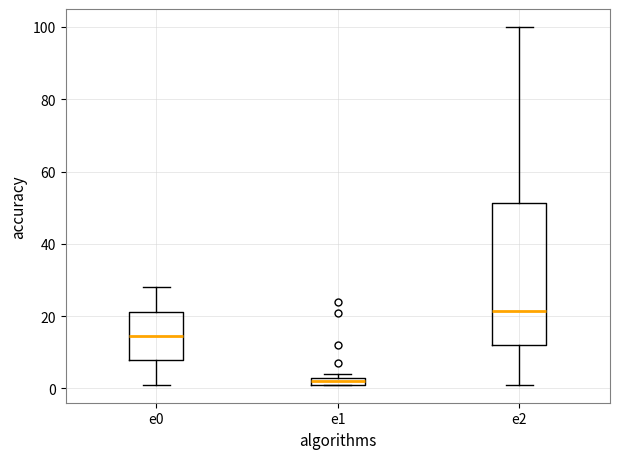

Which box is the tallest, from its lower edge to its upper edge?

e2